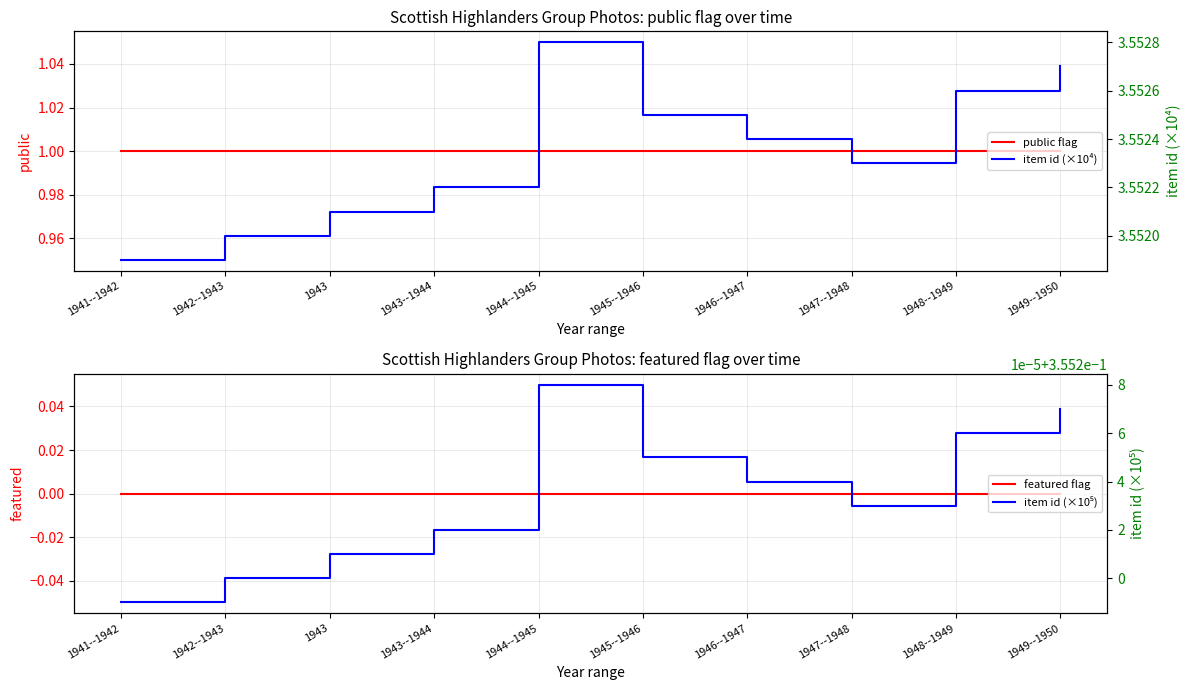

What is the label of the 1st point from the right?

1949--1950